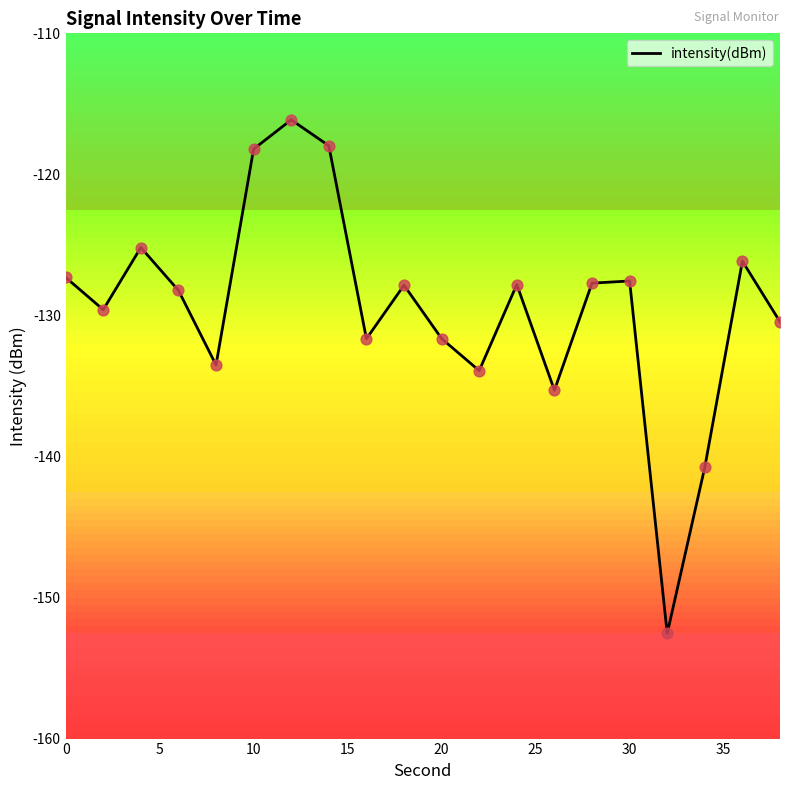

The intensity(dBm) series shows -127.6 at 30. True or false?

True